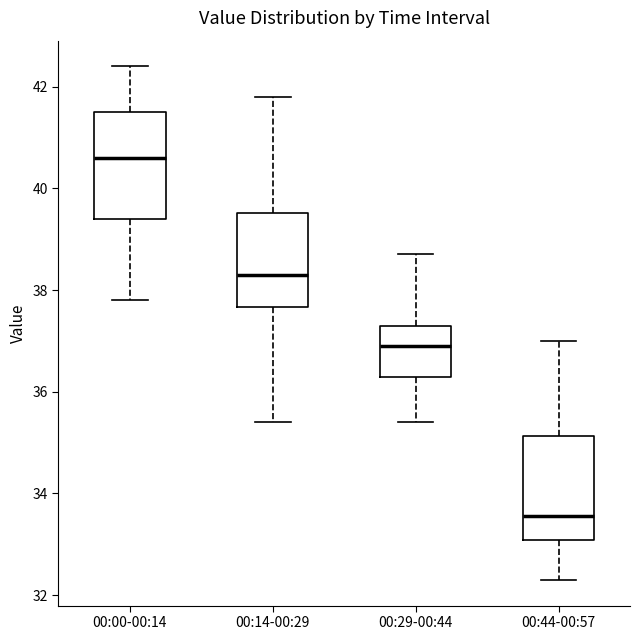

Reading left to right, read every box against the y-axis: the position of its median line, the range the box covers, and the ends of its whiskers. The values are not printed on the chart, so give them approximately, as read against the axis.

00:00-00:14: median 40.6, box 39.4 to 41.6, whiskers 37.8 to 42.4
00:14-00:29: median 38.4, box 37.6 to 39.6, whiskers 35.4 to 41.8
00:29-00:44: median 37.0, box 36.4 to 37.4, whiskers 35.4 to 38.8
00:44-00:57: median 33.6, box 33.0 to 35.2, whiskers 32.4 to 37.0